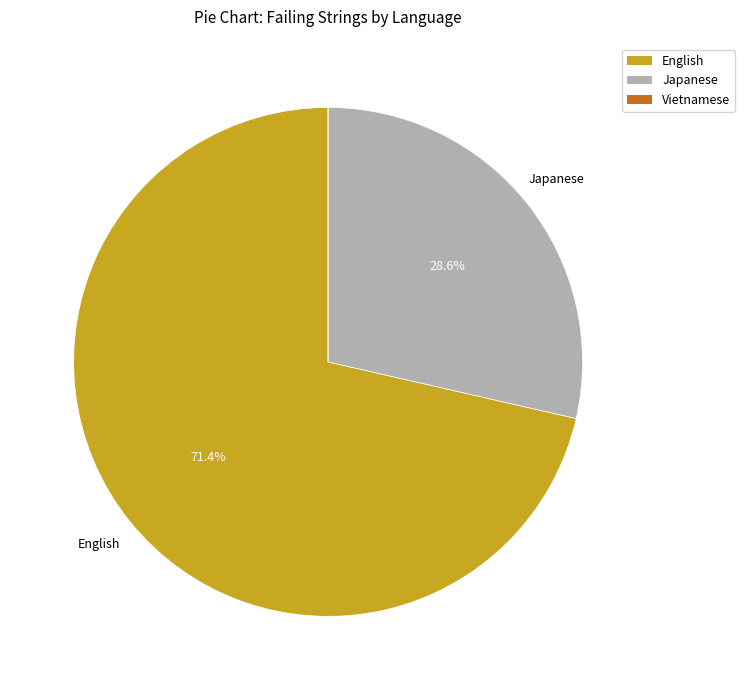

Which category has the biggest portion of the pie?

English